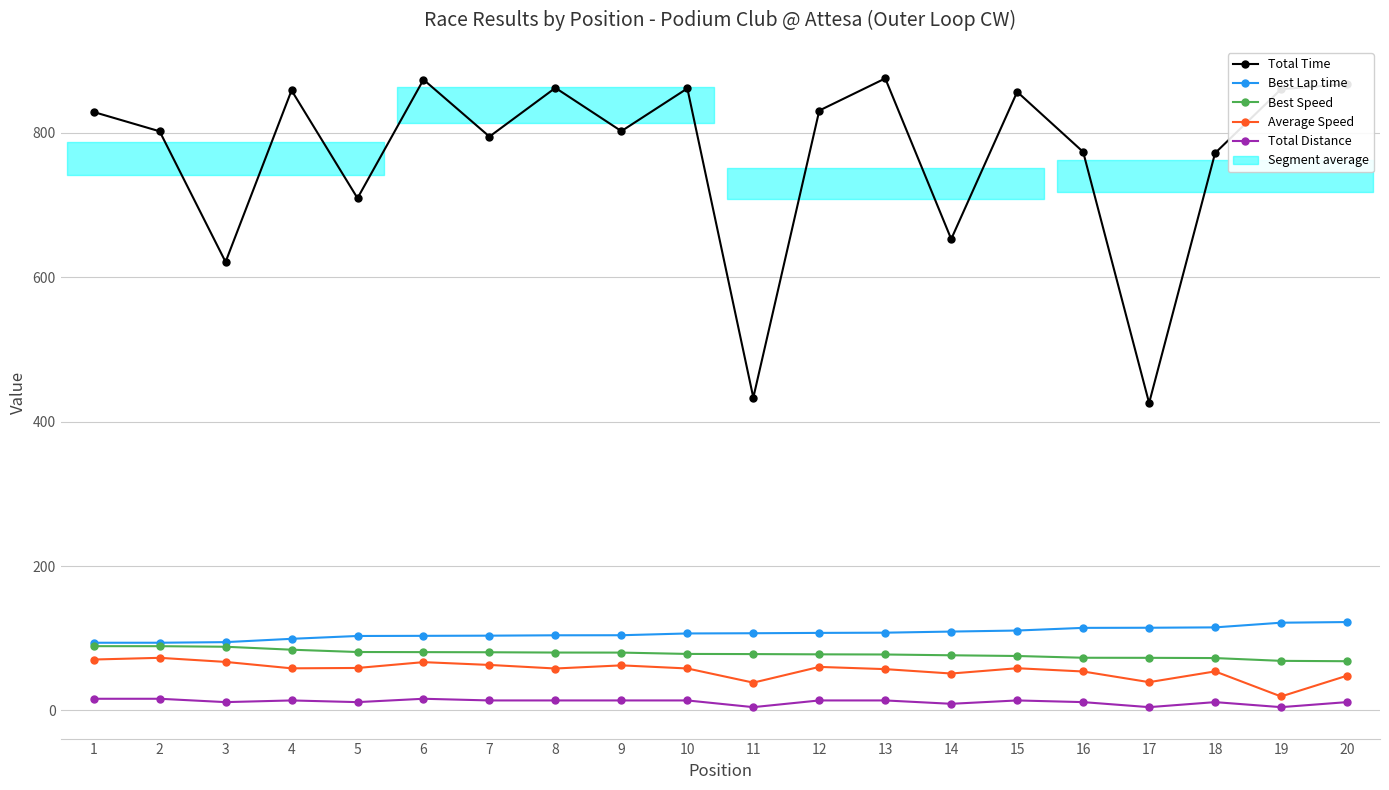

Where does the Total Time series first go above 828?

1